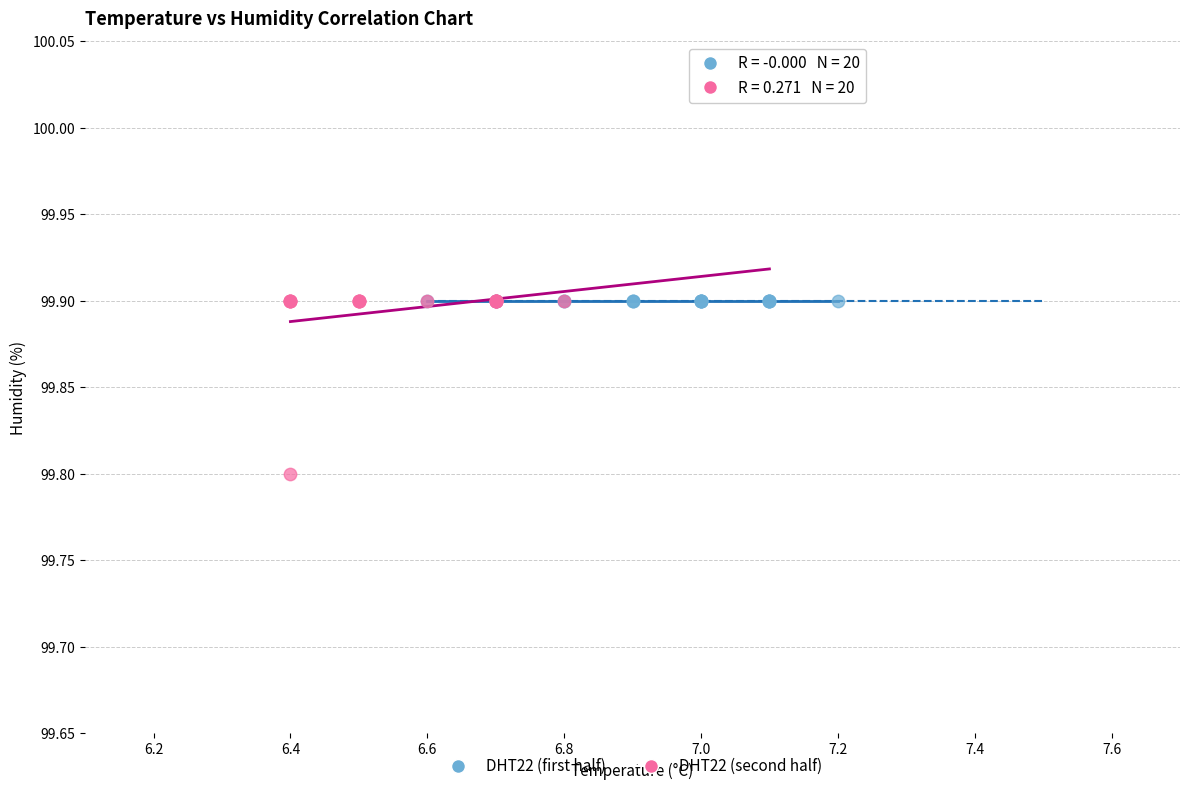

Which series reaches the minimum Y coordinate?

DHT22 (second half)